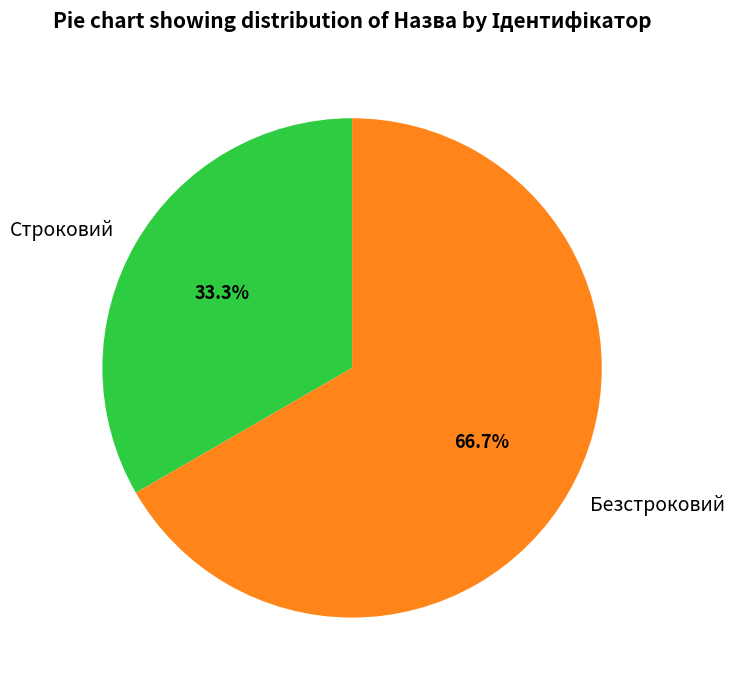

To the nearest percent, what is the combined percentage of Безстроковий and Строковий?

100%